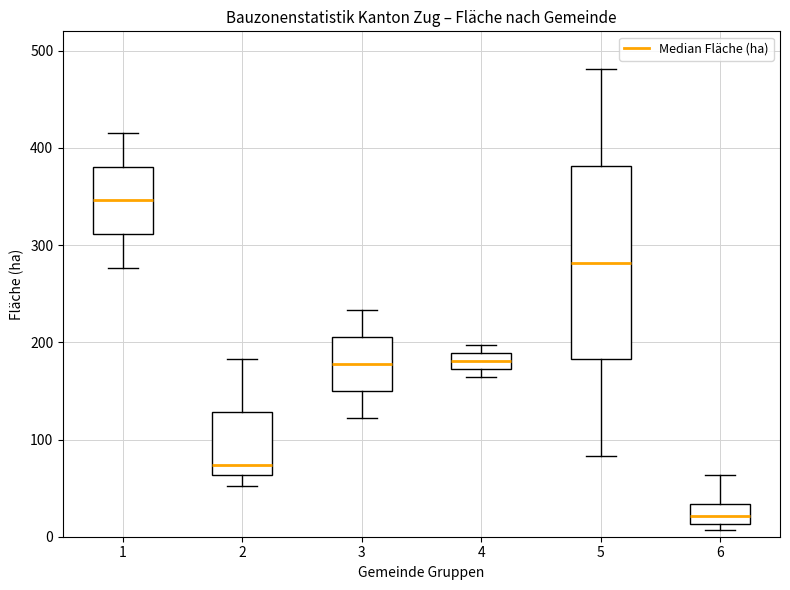

Reading left to right, read every box against the y-axis: the position of its median line, the range the box covers, and the ends of its whiskers. The values are not printed on the chart, so give them approximately, as read against the axis.

1: median 350, box 310 to 380, whiskers 280 to 420
2: median 70, box 60 to 130, whiskers 50 to 180
3: median 180, box 150 to 210, whiskers 120 to 230
4: median 180, box 170 to 190, whiskers 160 to 200
5: median 280, box 180 to 380, whiskers 80 to 480
6: median 20, box 10 to 30, whiskers 10 (just below the box's lower edge) to 60